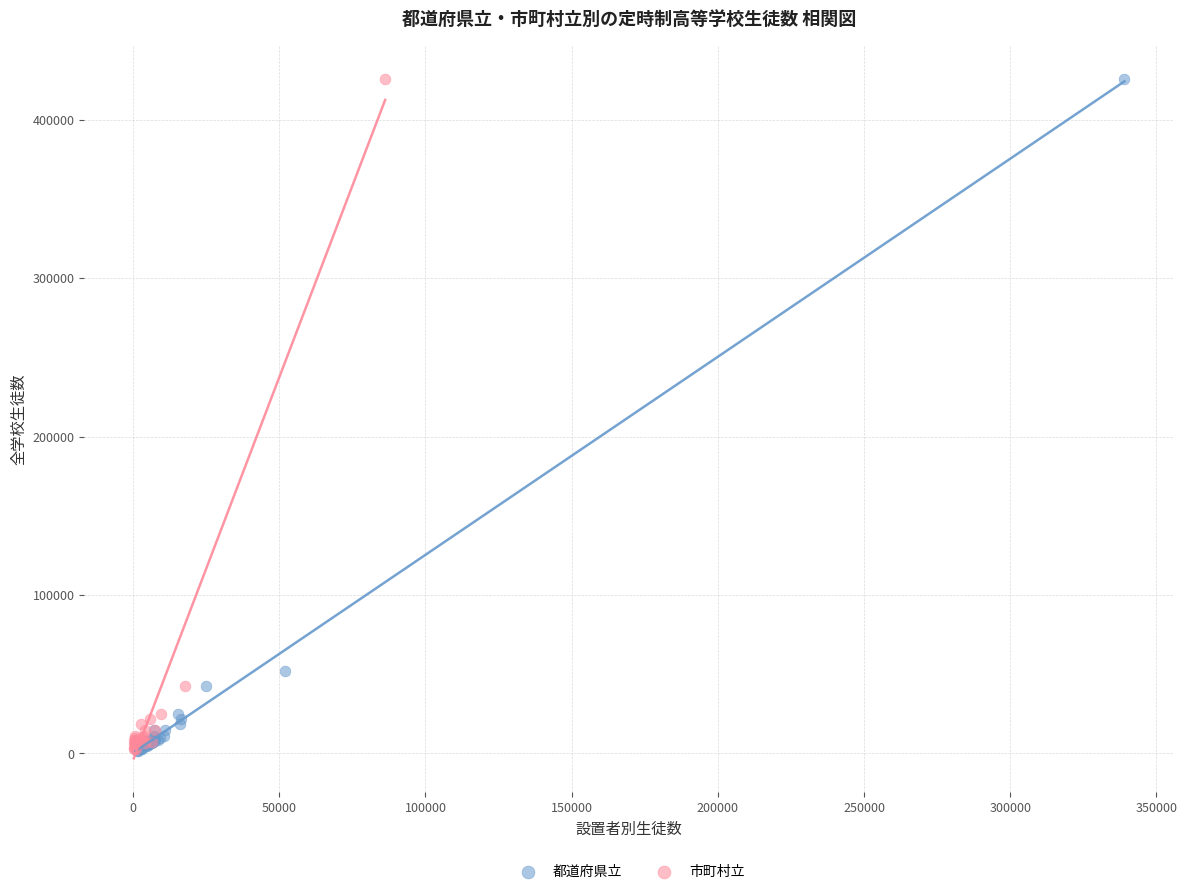

Which series has the largest Y range (max minus min)?

都道府県立